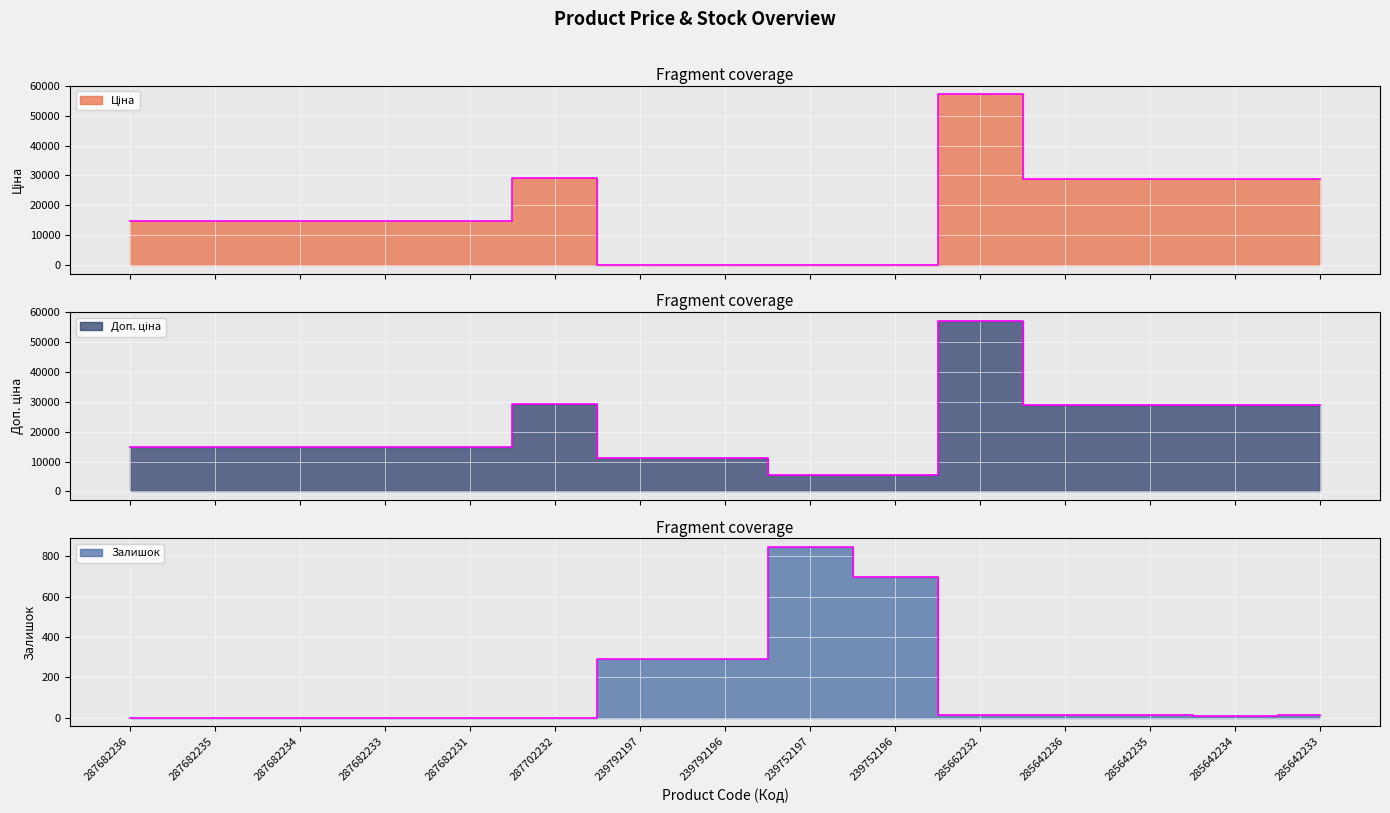

Which series has the largest total across all categories?

Доп. ціна